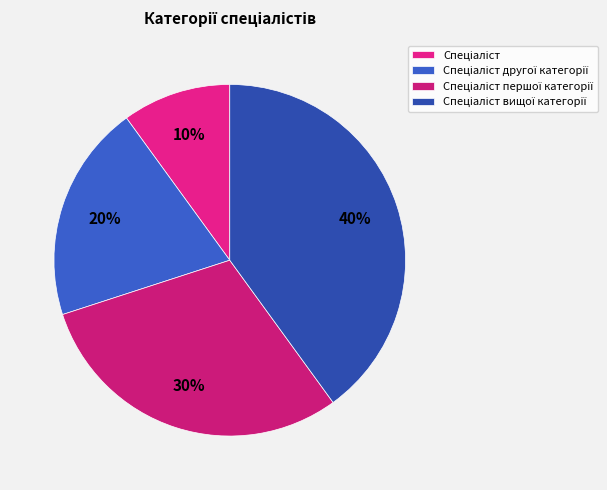

Which slice is the largest?

Спеціаліст вищої категорії